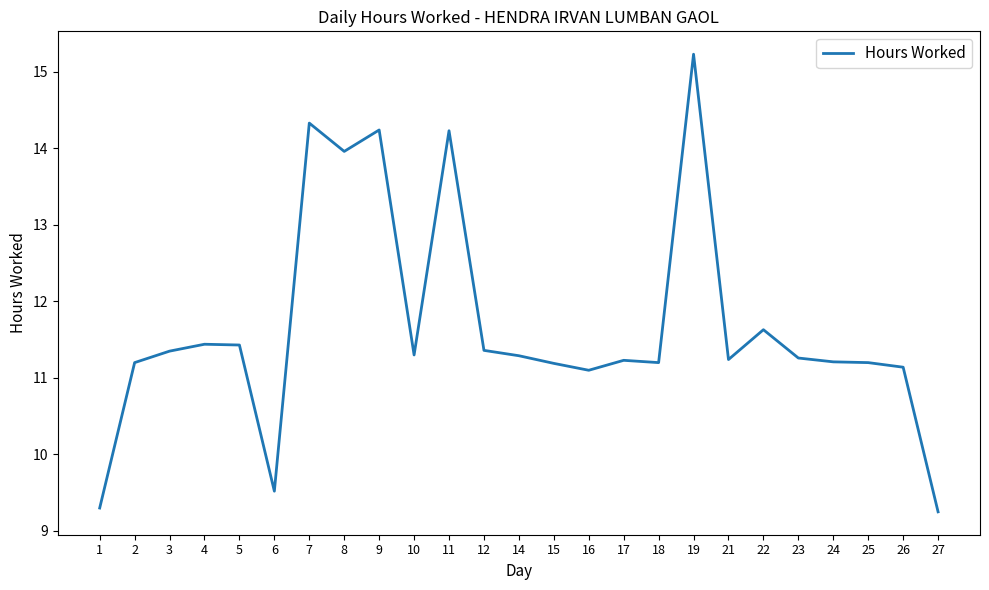

Where is the data nearest to the value 12?

22